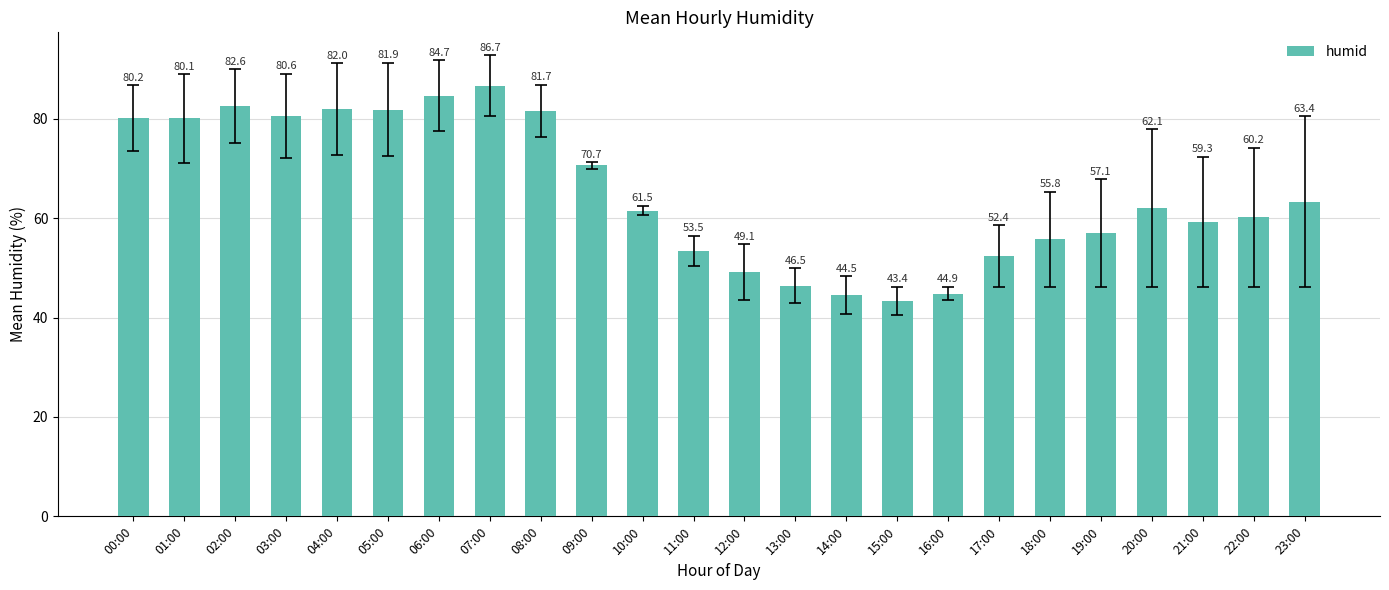

Is it true that the value at 15:00 is 43.4?

True